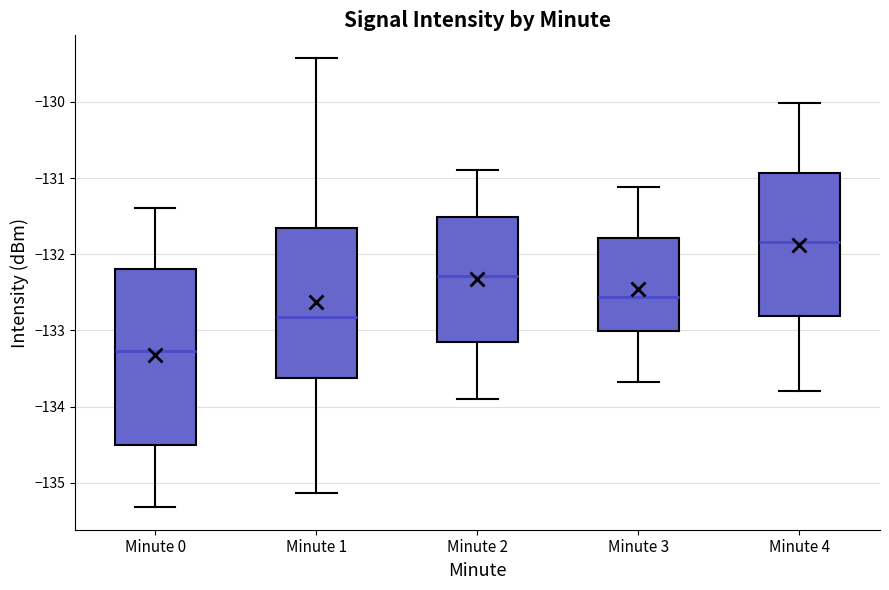

Which box's median line is the lowest?

Minute 0